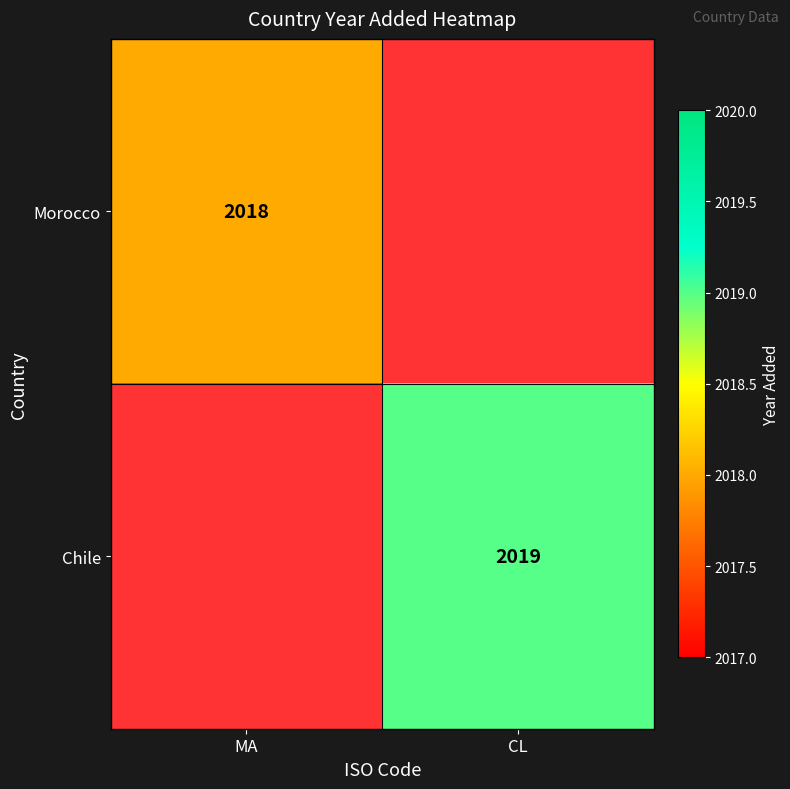

Is it true that Morocco equals 785 at MA?

False